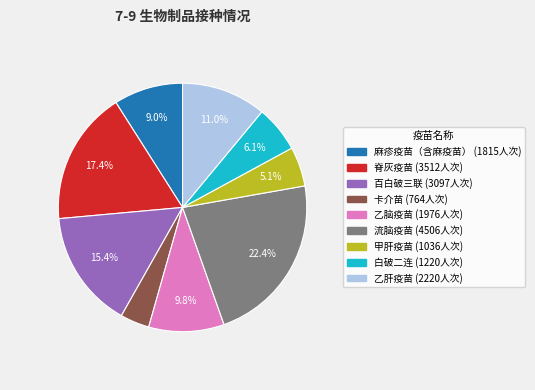

Rank the categories by value from lowest to highest.

卡介苗, 甲肝疫苗, 白破二连, 麻疹疫苗（含麻疫苗）, 乙脑疫苗, 乙肝疫苗, 百白破三联, 脊灰疫苗, 流脑疫苗